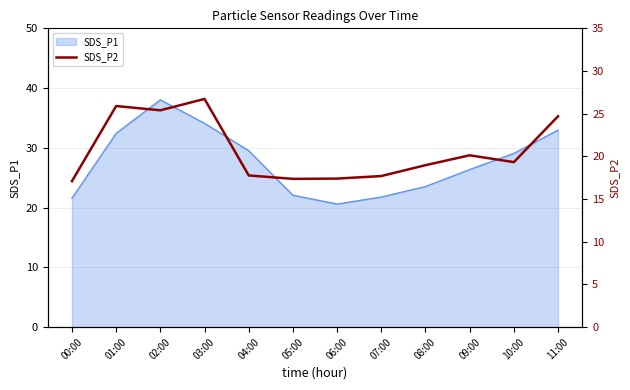

What is the minimum value for SDS_P1?

20.6